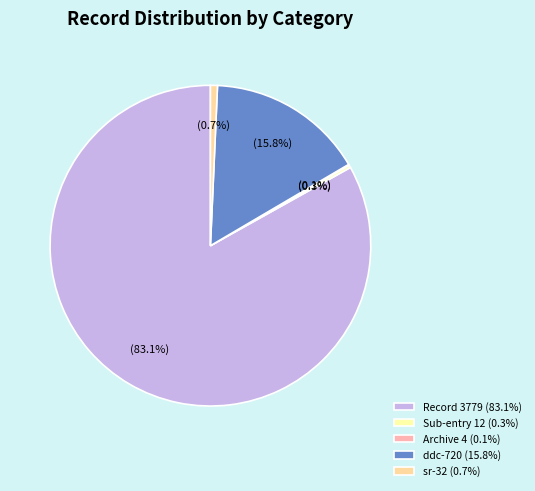

To the nearest percent, what is the difference between the largest and smallest slice percentages?

83%